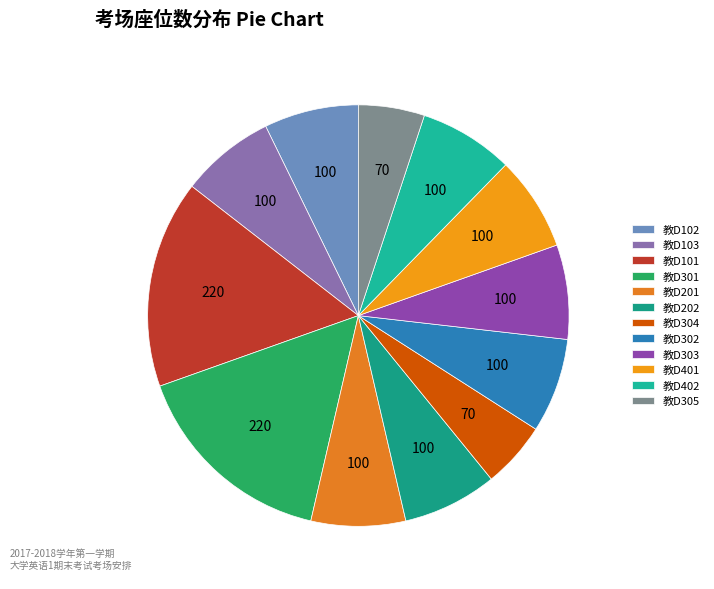

True or false: 教D302 accounts for 7% of the total.

True